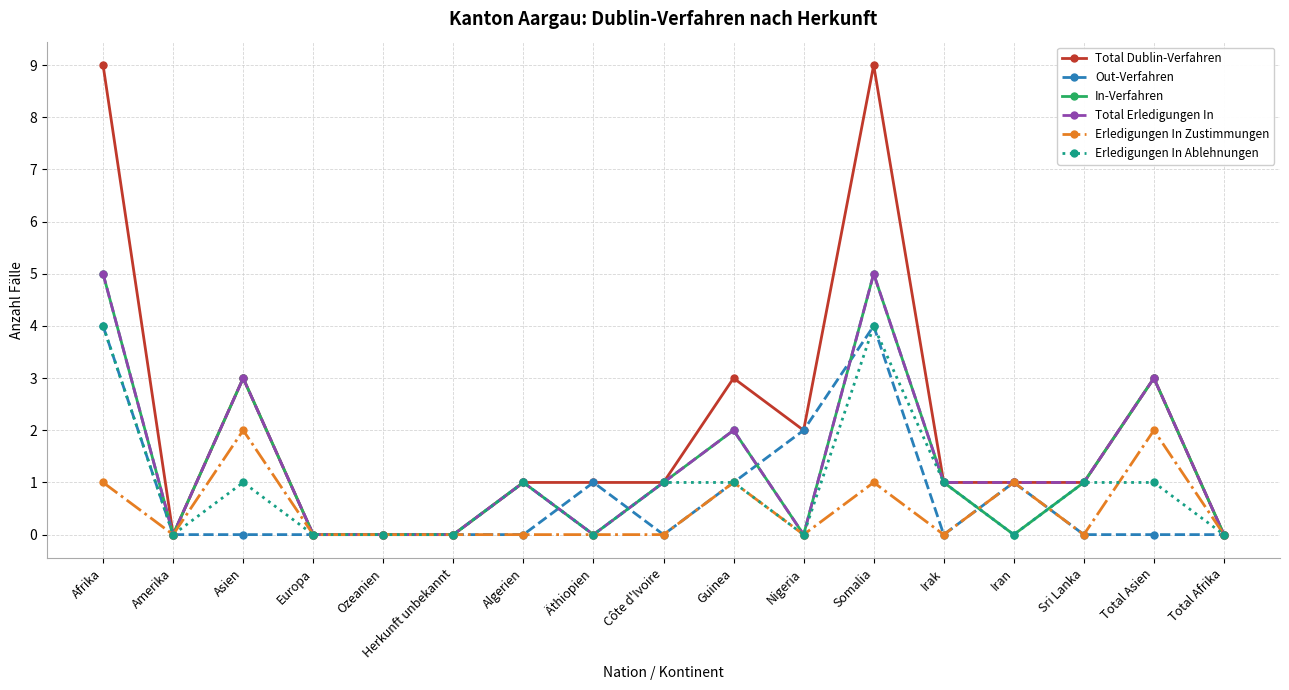

What is the greatest value displayed?

9